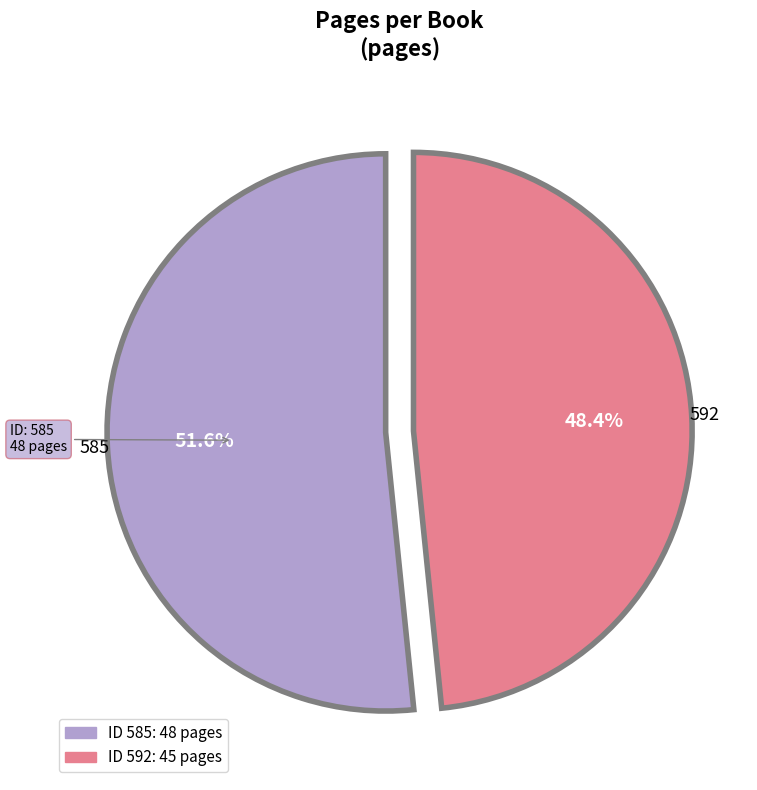

Count the number of slices in the pie.

2